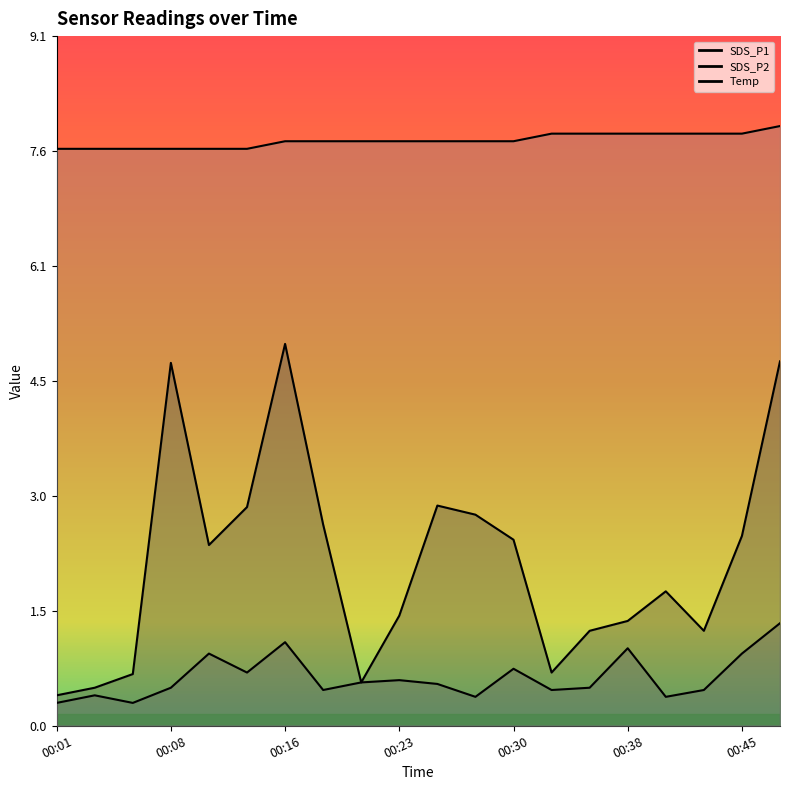

What are all the series names shown in the legend?

SDS_P1, SDS_P2, Temp